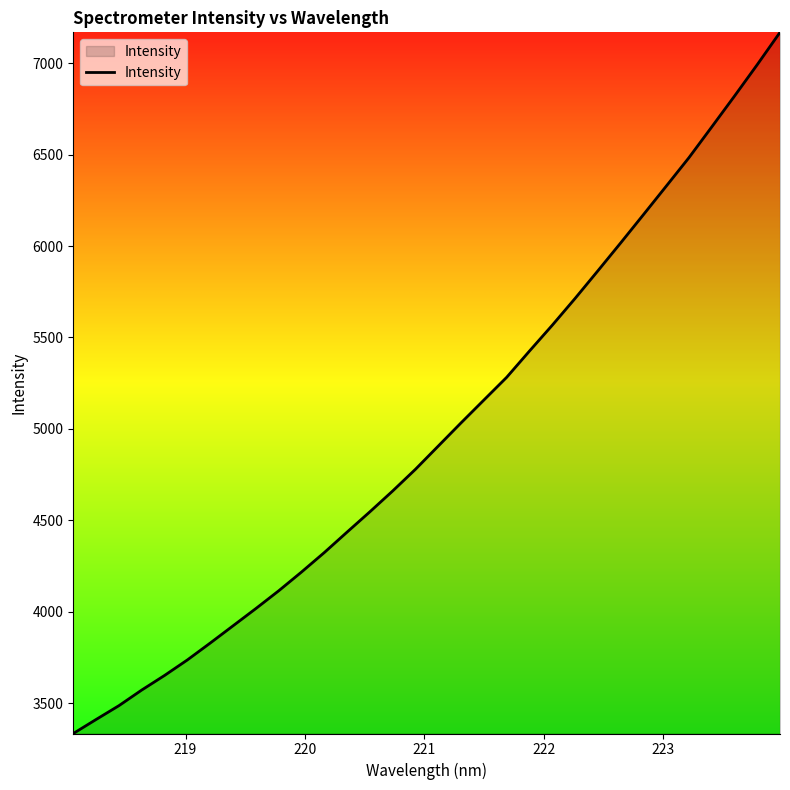

What is the minimum value shown in the chart?

3335.1